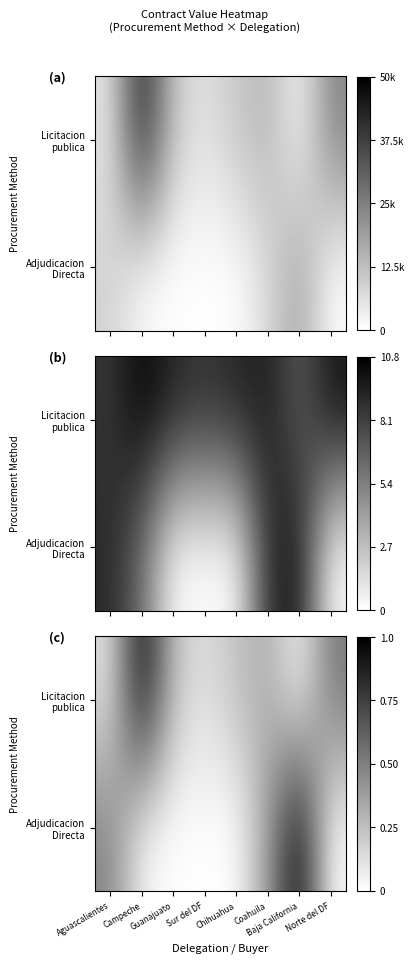

Rank the series by their average value, from lowest to highest.

Adjudicacion Directa, Licitacion publica